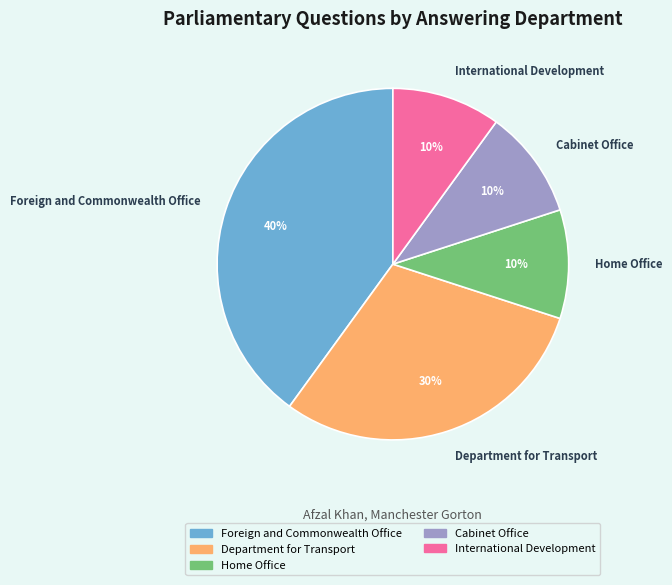

How many slices are in this pie chart?

5